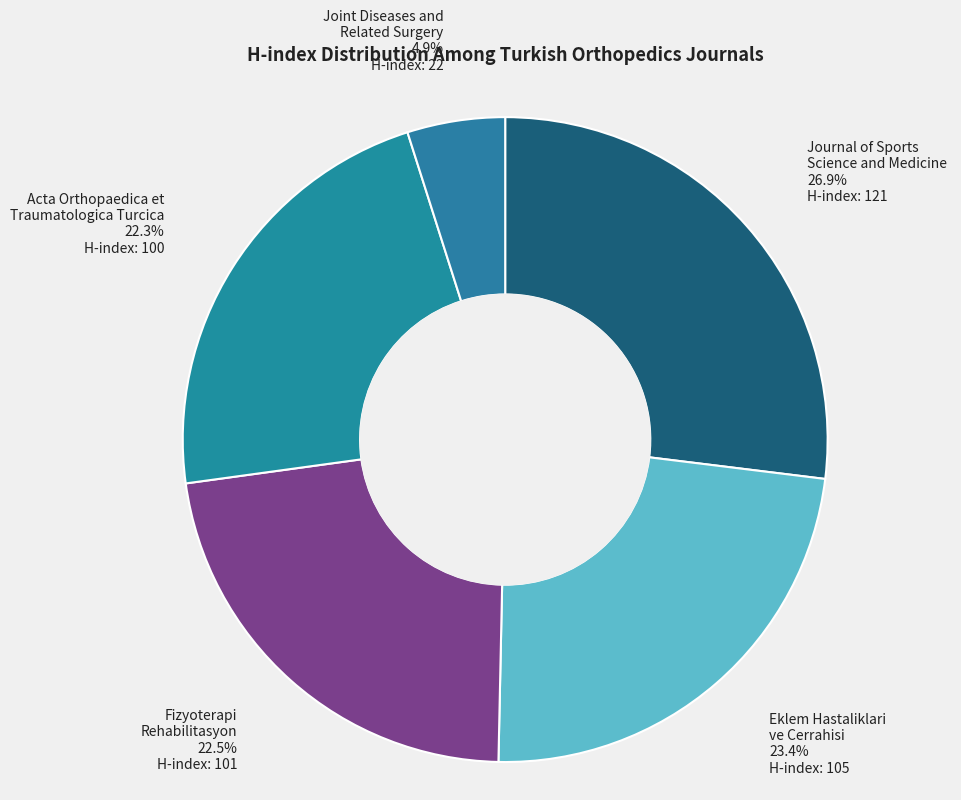

To the nearest percent, what is the difference between the largest and smallest slice percentages?

22%